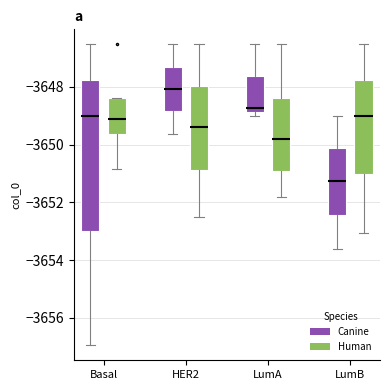

Reading left to right, read every box against the y-axis: the position of its median line, the range the box covers, and the ends of its whiskers. The values are not printed on the chart, so give them approximately, as read against the axis.

Basal (Canine): median -3649.0, box -3653.0 to -3647.8, whiskers -3657.0 to -3646.6
Basal (Human): median -3649.2, box -3649.6 to -3648.4, whiskers -3650.8 to -3648.4
HER2 (Canine): median -3648.0, box -3648.8 to -3647.2, whiskers -3649.6 to -3646.6
HER2 (Human): median -3649.4, box -3650.8 to -3648.0, whiskers -3652.6 to -3646.6
LumA (Canine): median -3648.8 (just above the box's lower edge), box -3648.8 to -3647.6, whiskers -3649.0 to -3646.6
LumA (Human): median -3649.8, box -3651.0 to -3648.4, whiskers -3651.8 to -3646.6
LumB (Canine): median -3651.2, box -3652.4 to -3650.2, whiskers -3653.6 to -3649.0
LumB (Human): median -3649.0, box -3651.0 to -3647.8, whiskers -3653.0 to -3646.6